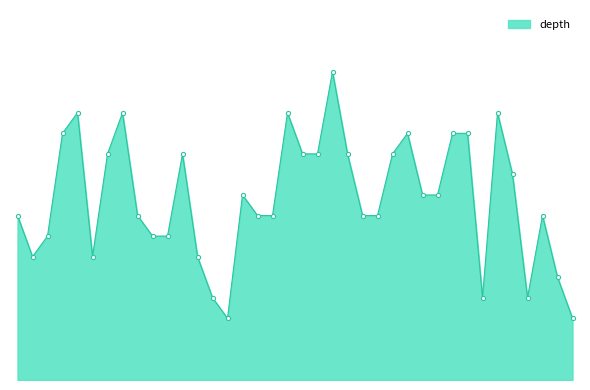

Rank the categories by value from highest to lowest.

36655183, 36646426, 36648320, 36654195, 36658399, 36645092, 36656111, 36657252, 36657531, 36648310, 36649288, 36655082, 36655086, 36655349, 36655709, 36658446, 36653203, 36656409, 36656631, 36643487, 36649158, 36653798, 36654163, 36652309, 36652510, 36658967, 36644997, 36649161, 36649163, 36644134, 36647722, 36651579, 36659170, 36651681, 36657627, 36658857, 36651682, 36659464